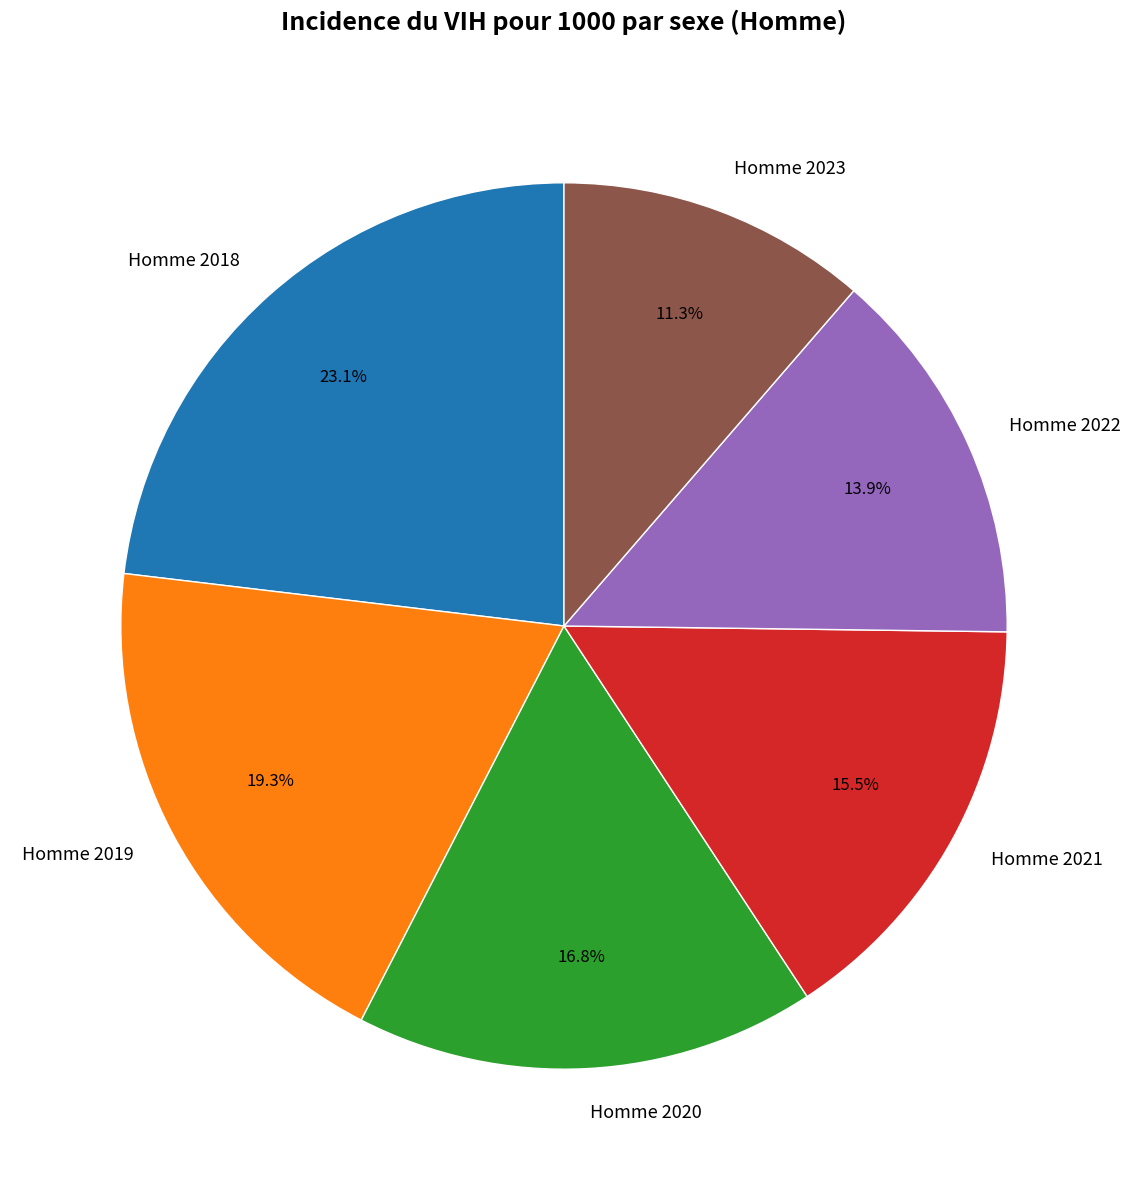

Is Homme 2018 the majority of the pie?

No